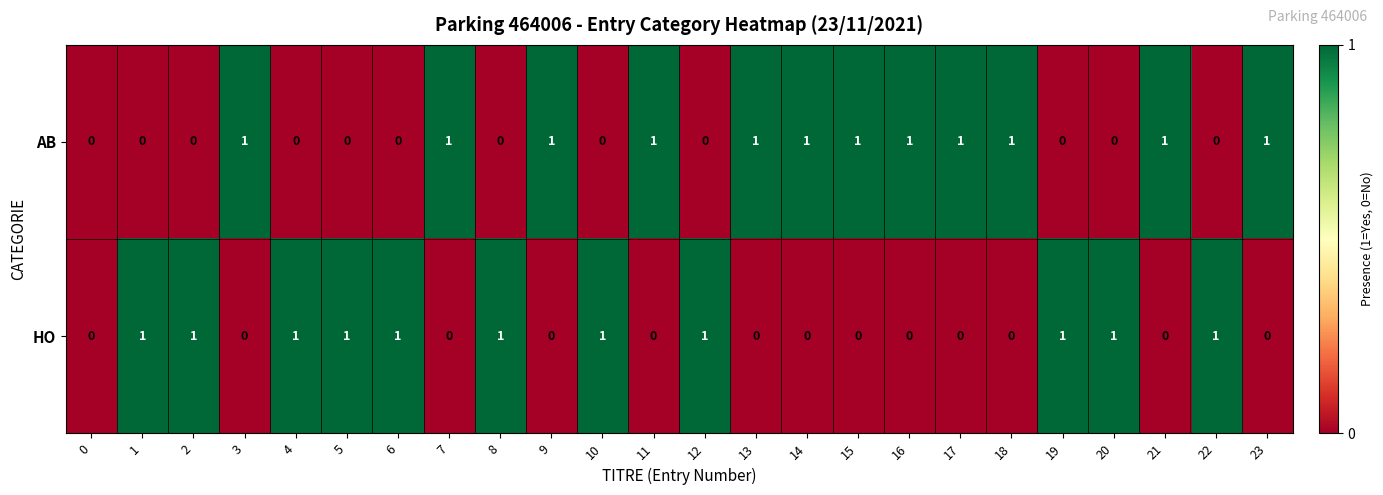

Rank the series by their average value, from highest to lowest.

AB, HO